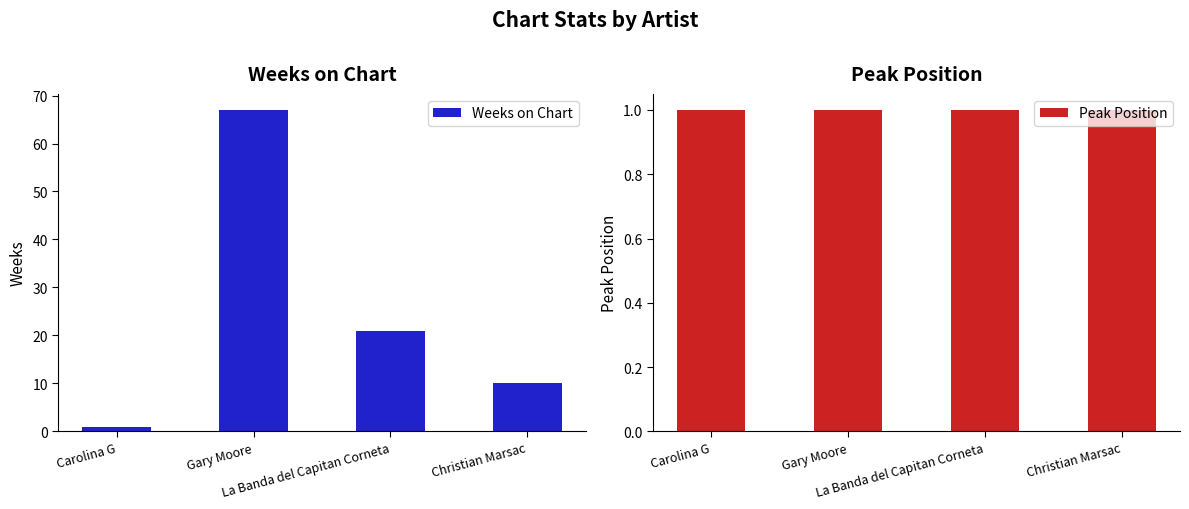

What is the value of the Weeks on Chart bar at the 1st from the left?

1